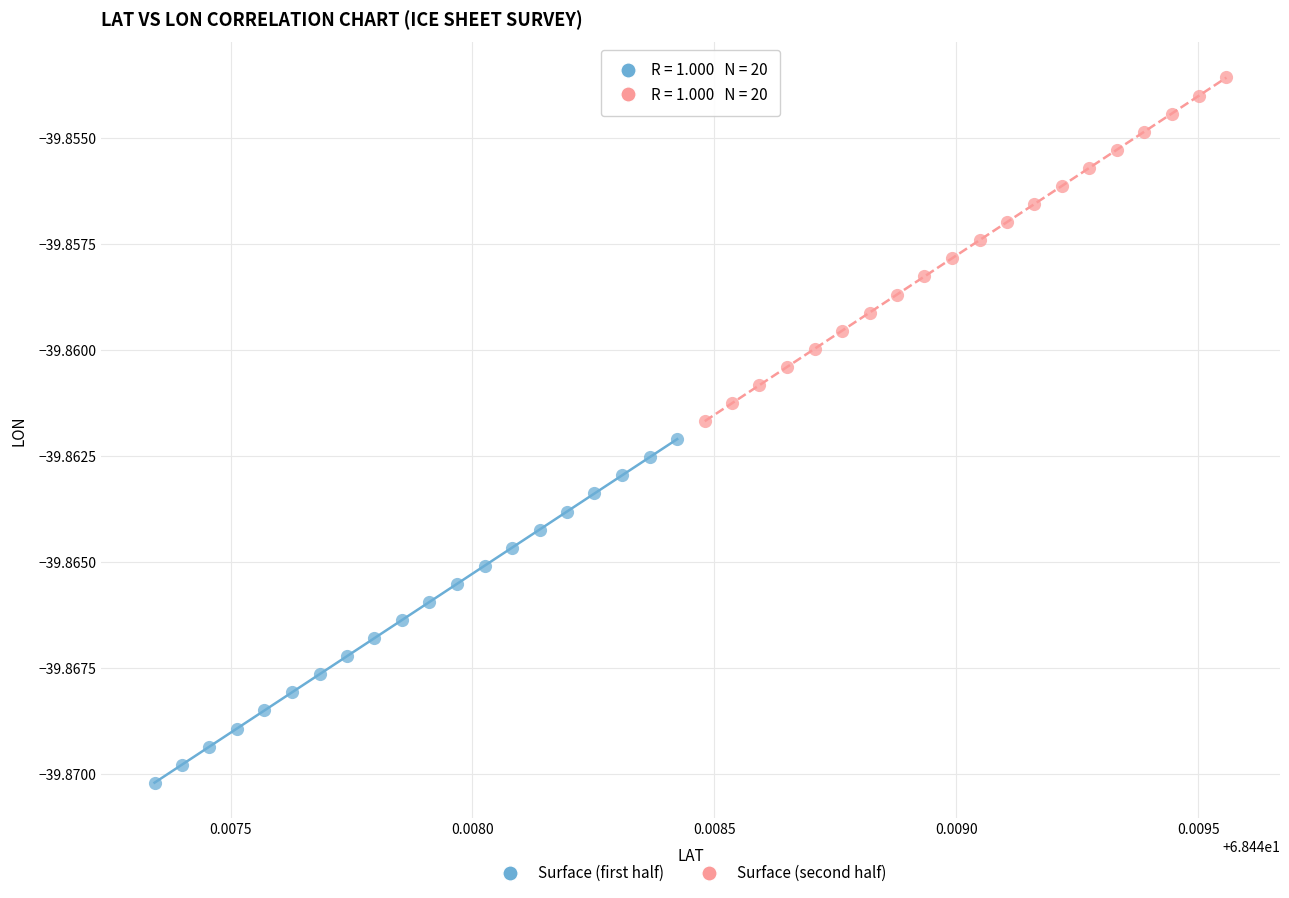

Which series has the largest Y range (max minus min)?

Surface (second half)